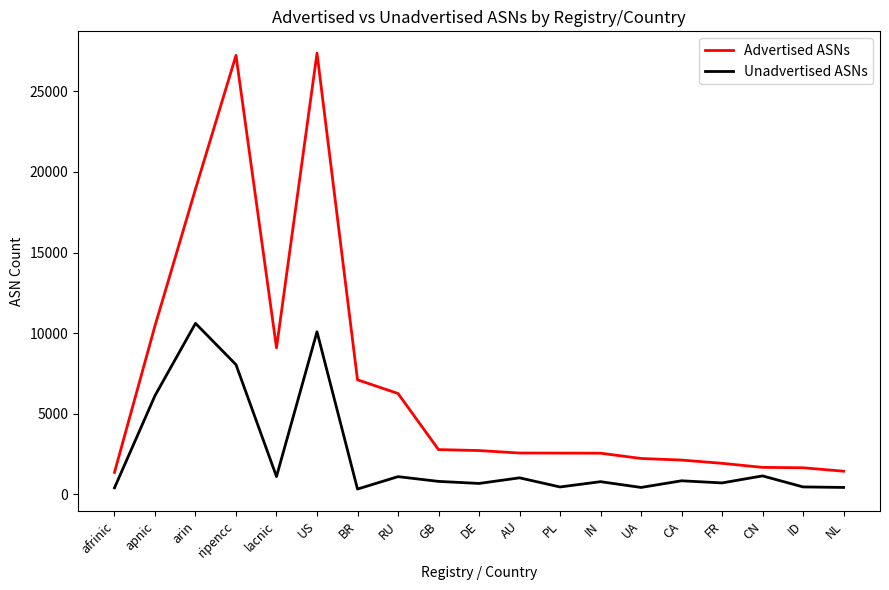

Which series has the widest spread of values?

Advertised ASNs